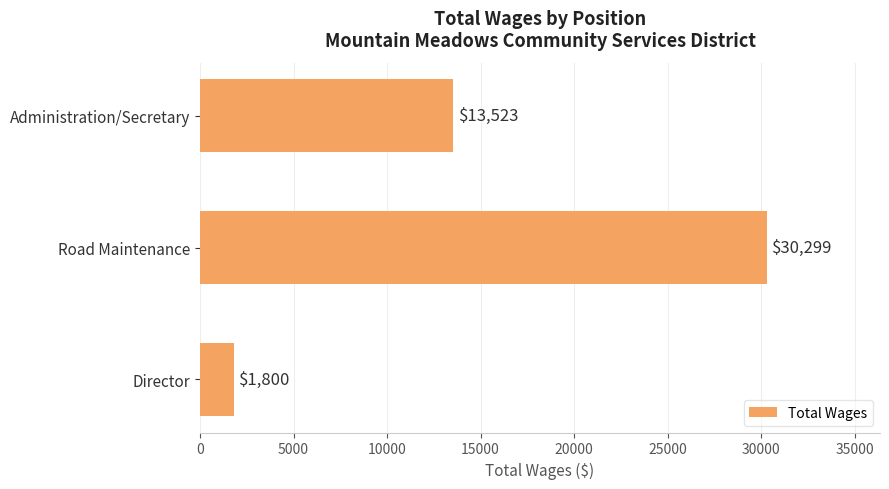

Rank the categories by value from lowest to highest.

Director, Administration/Secretary, Road Maintenance